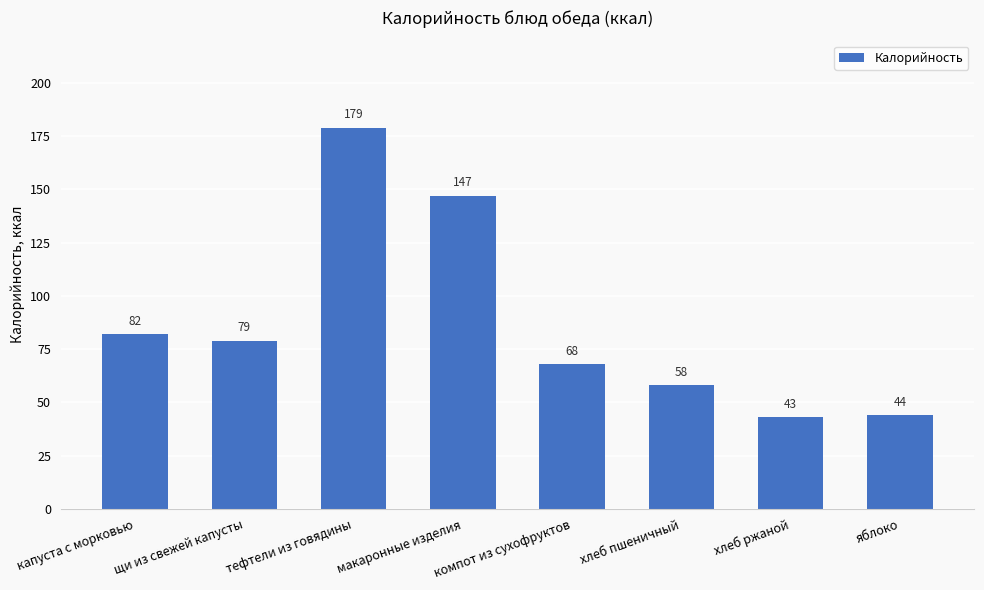

What is the minimum value shown in the chart?

43